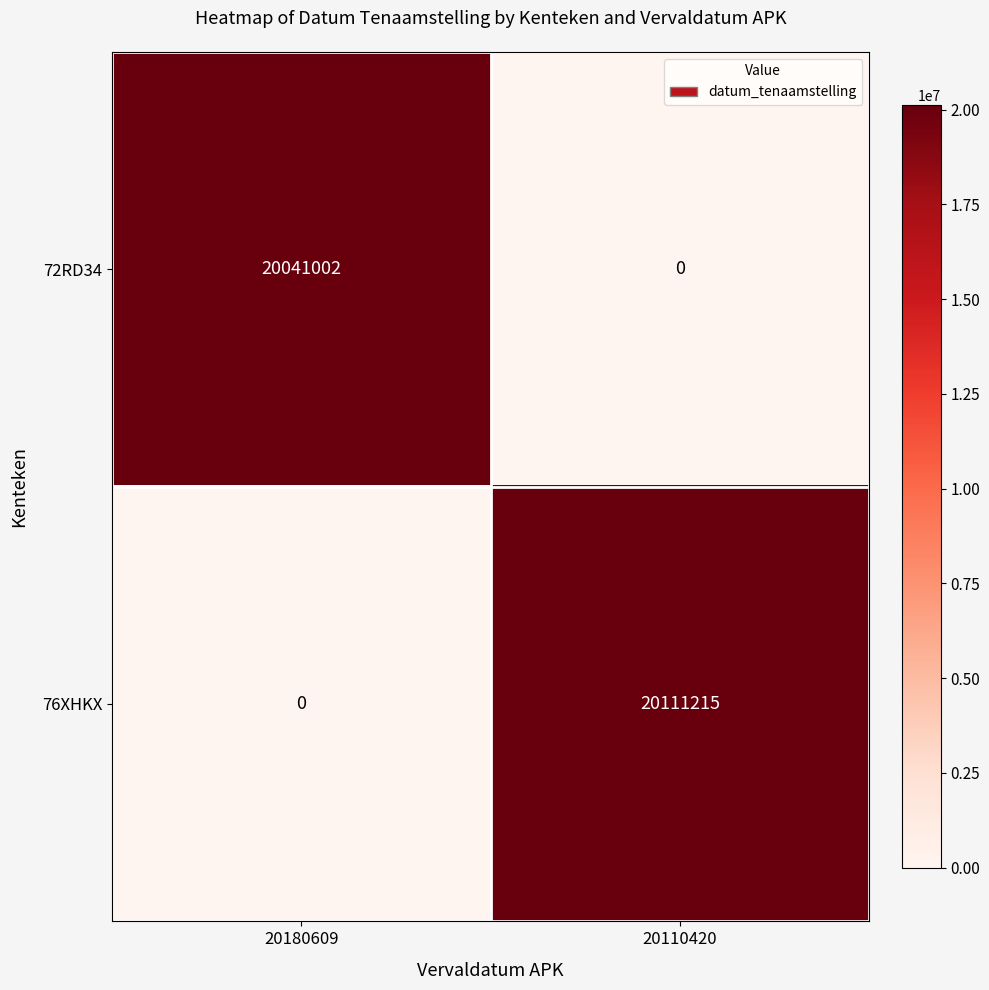

Which category has the lowest value in the 72RD34 series?

20110420